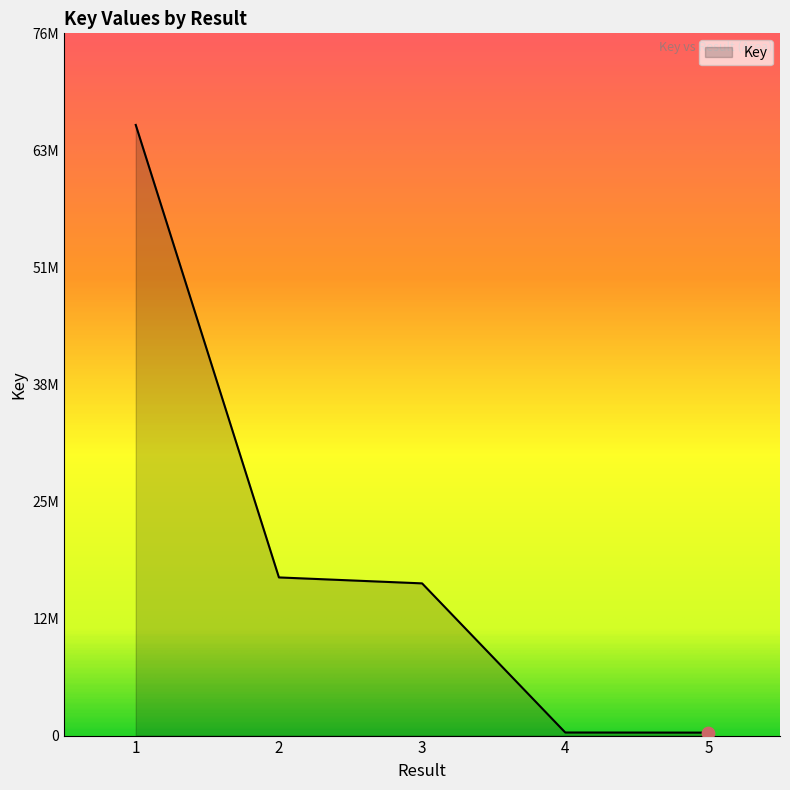

What is the change in value from 3 to 4?

-16262947